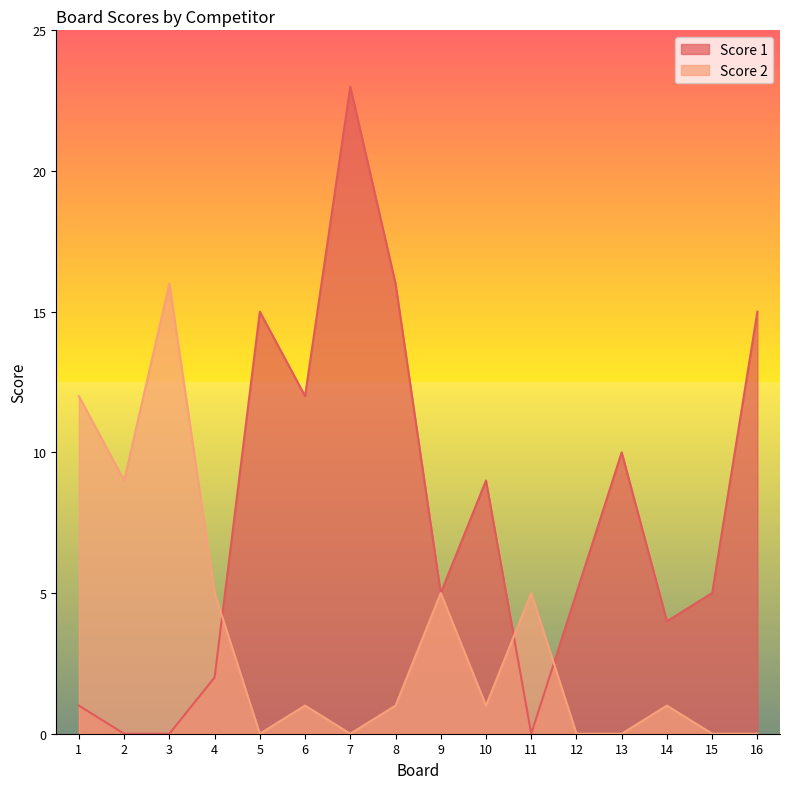

Rank the series at 10 from lowest to highest value.

Score 2, Score 1